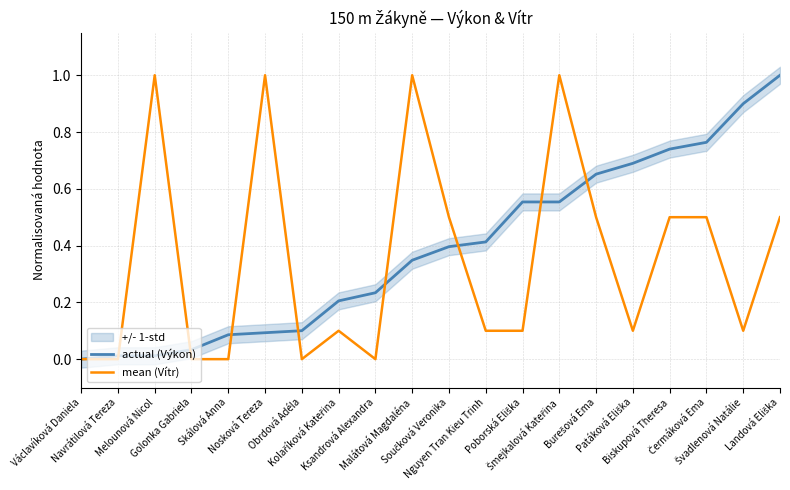

Is it true that mean (Vítr) equals 0.0 at Navrátilová Tereza?

True